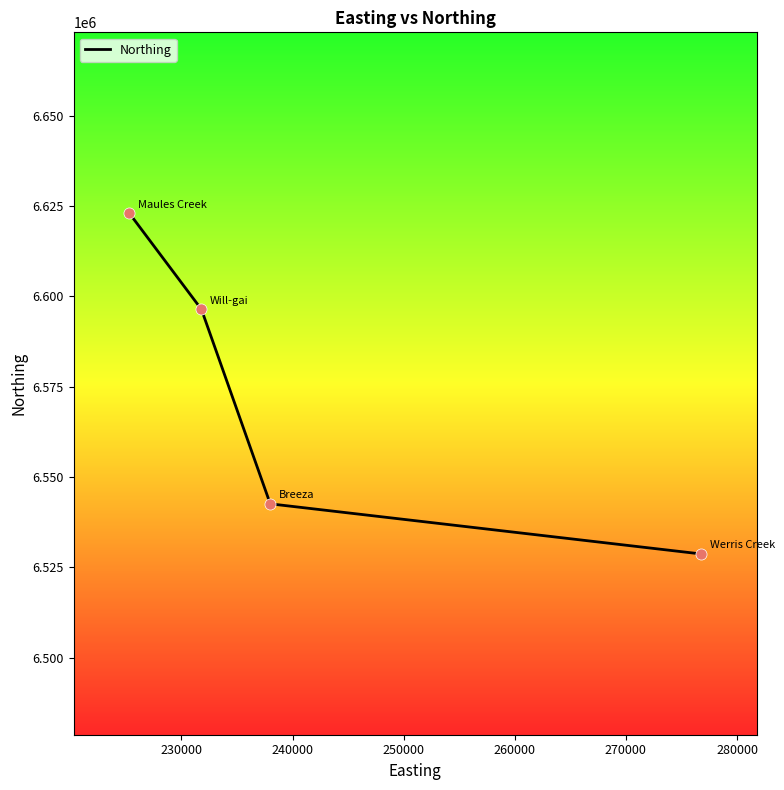

What is the average value?

6572692